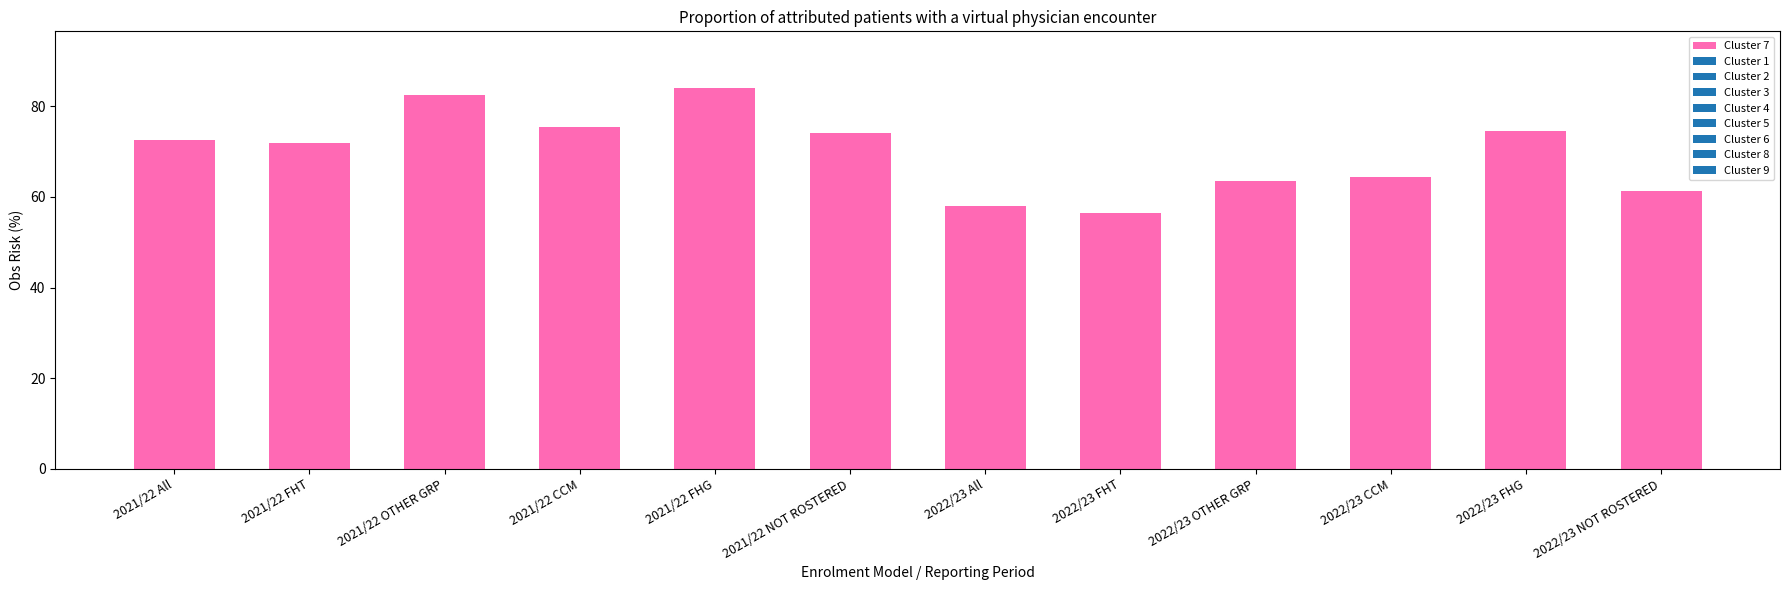

What is the sum of the values at 2021/22 CCM and 2021/22 All?

147.9